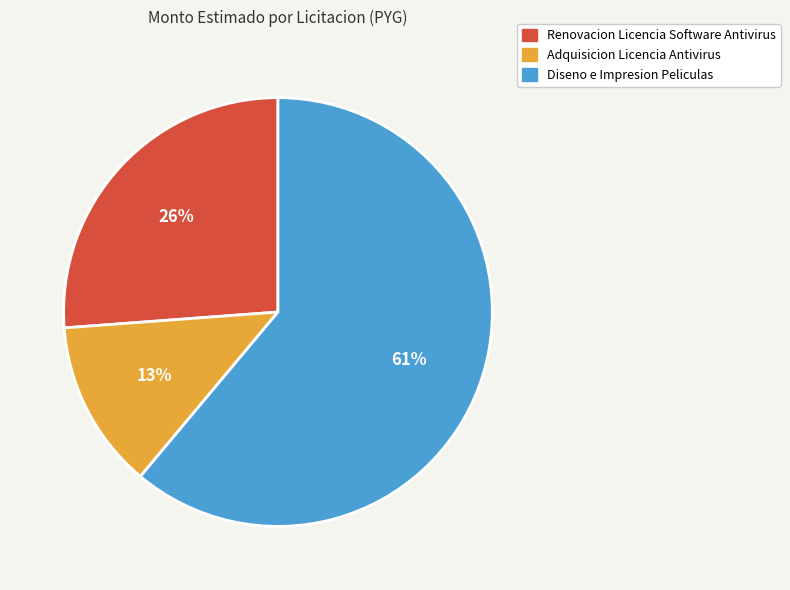

To the nearest percent, what is the combined percentage of Adquisicion Licencia Antivirus and Diseno e Impresion Peliculas?

74%